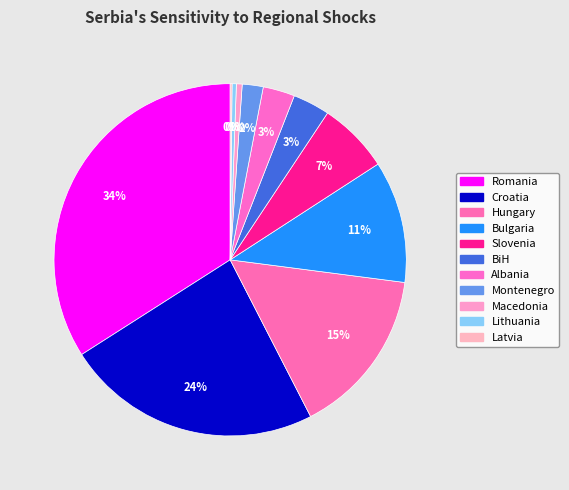

Which category has the smallest portion of the pie?

Latvia